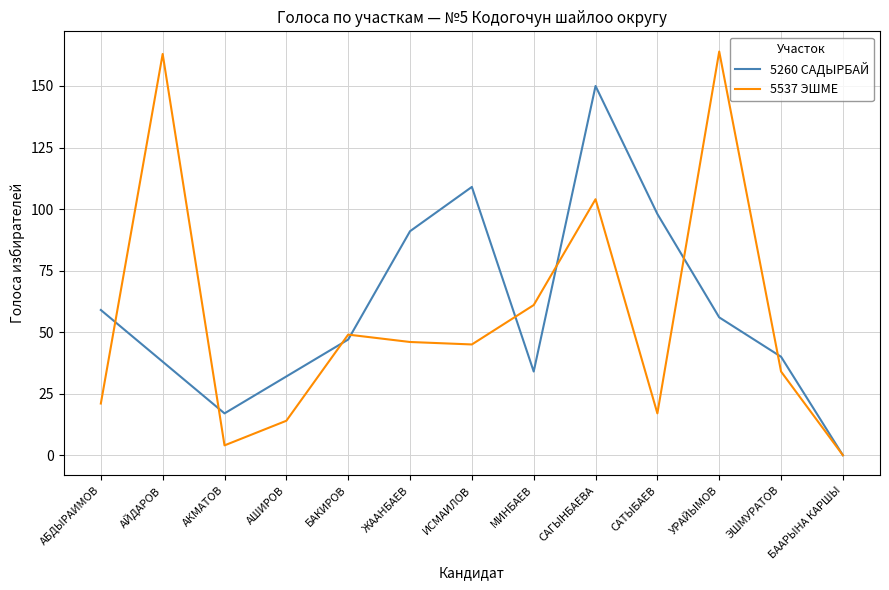

Where is 5537 ЭШМЕ nearest to the value 82?

МИНБАЕВ